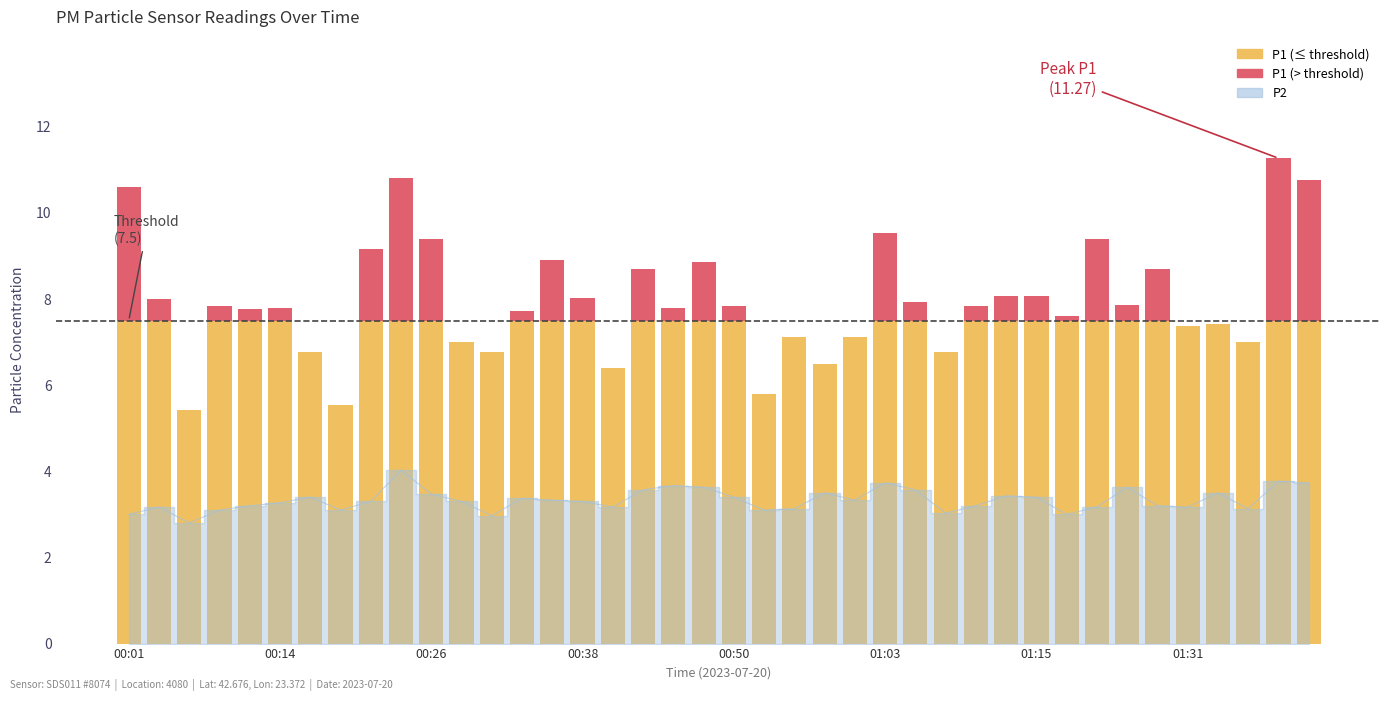

Are the bars horizontal?

No